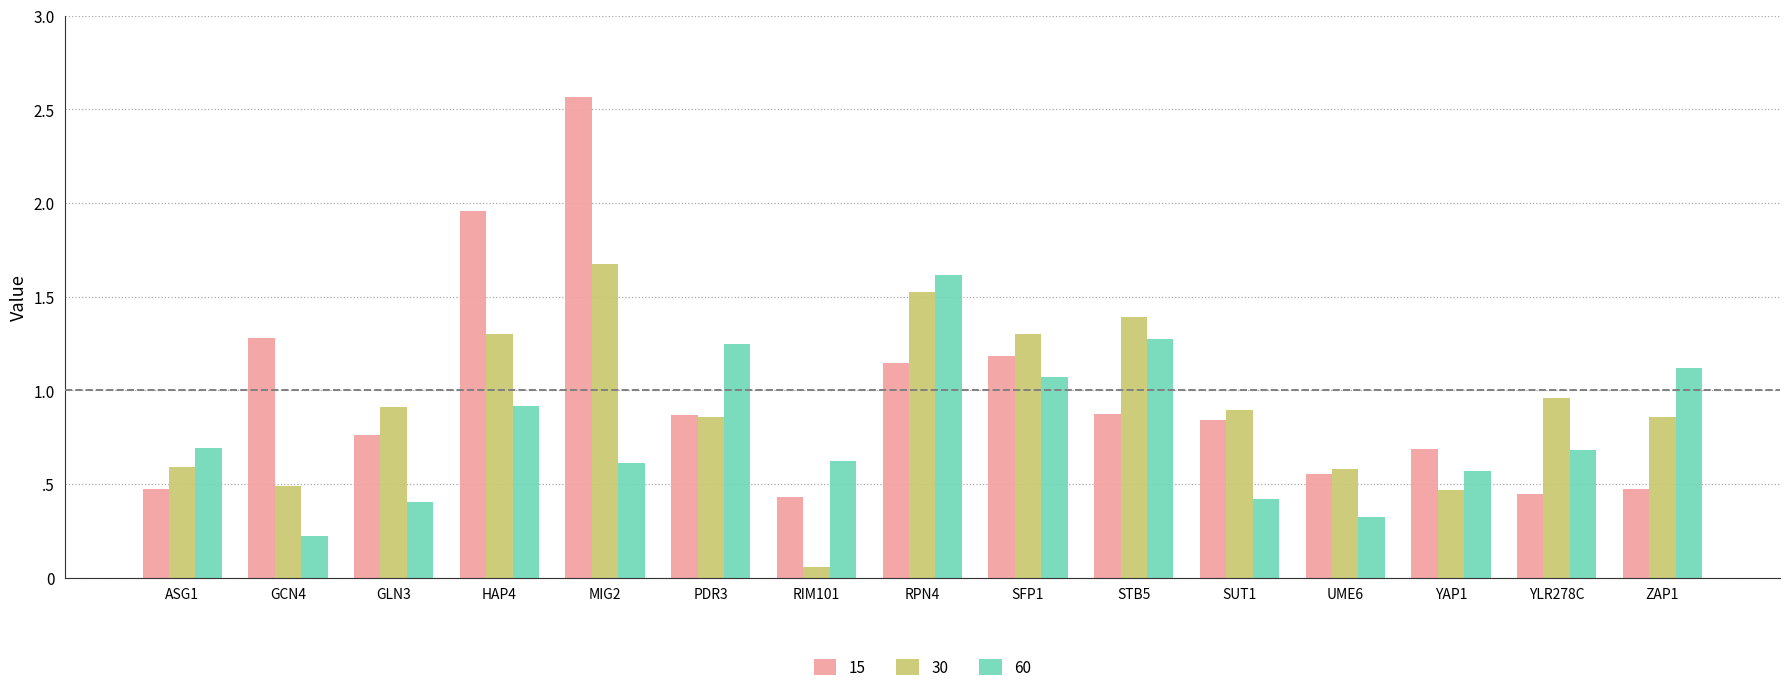

What is the label of the 9th bar from the left?

SFP1